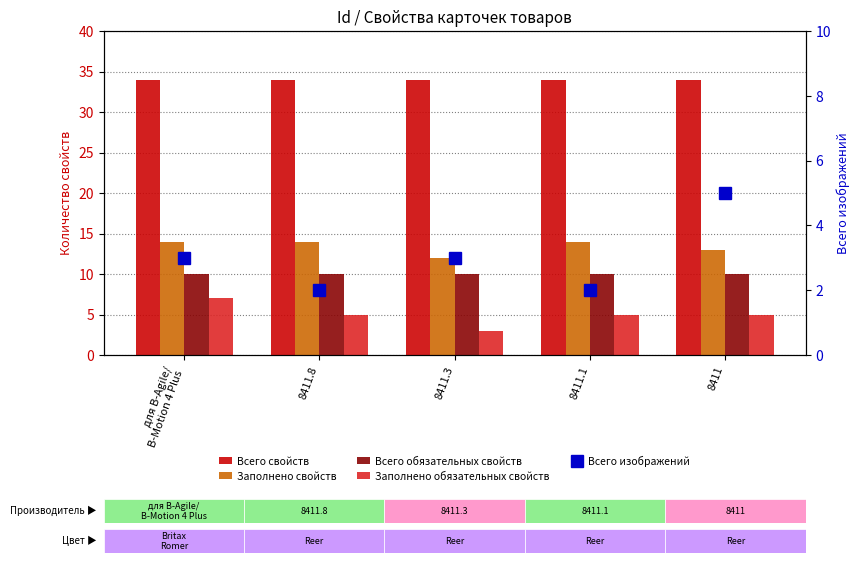

Rank the series by their maximum value, from highest to lowest.

Всего свойств, Заполнено свойств, Всего обязательных свойств, Заполнено обязательных свойств, Всего изображений